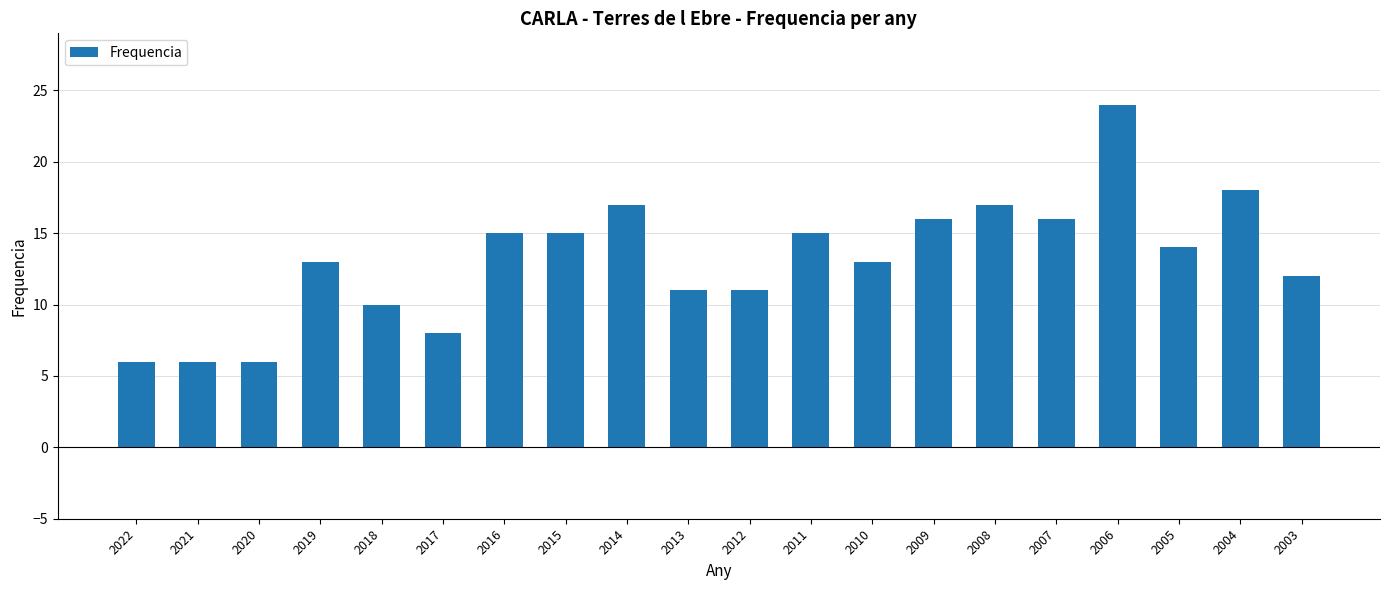

Between 2015 and 2010, which is larger?

2015